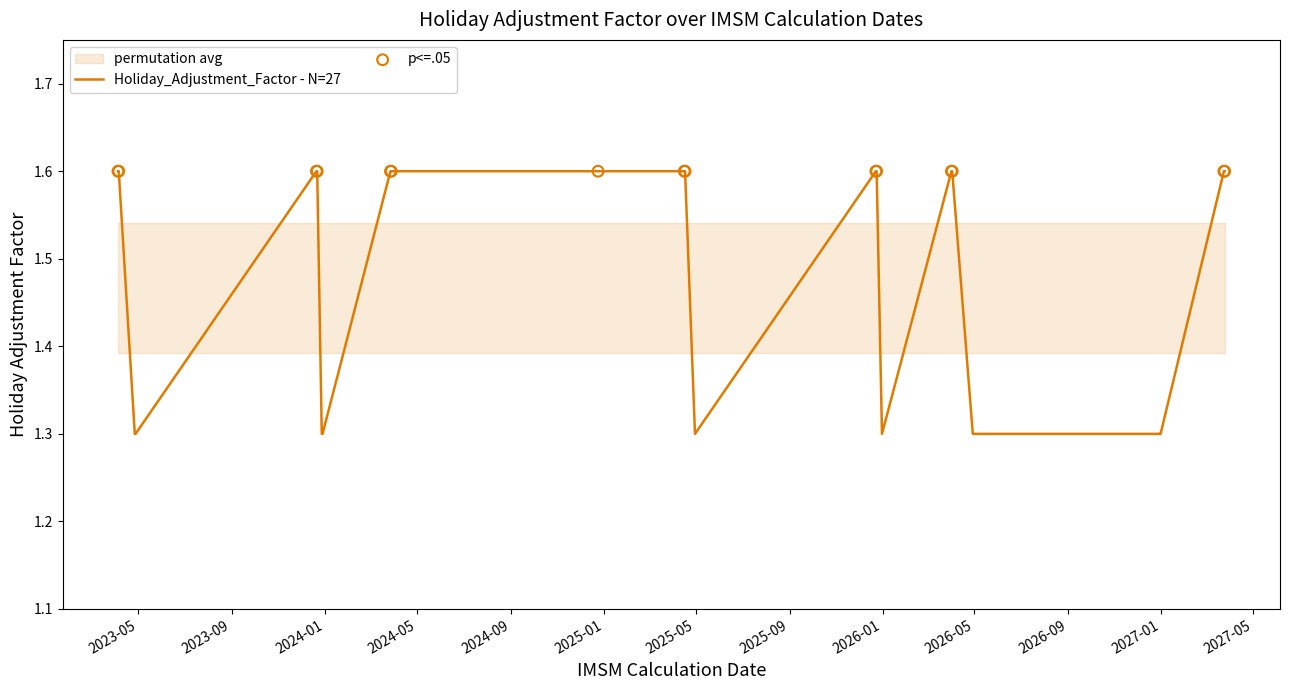

Approximately how many times larger is the value at 2025-12-24 compared to 2023-04-05?

1.0